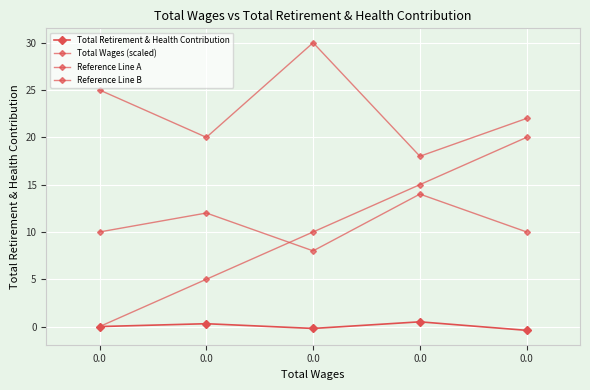

What is the greatest value displayed?

30.0